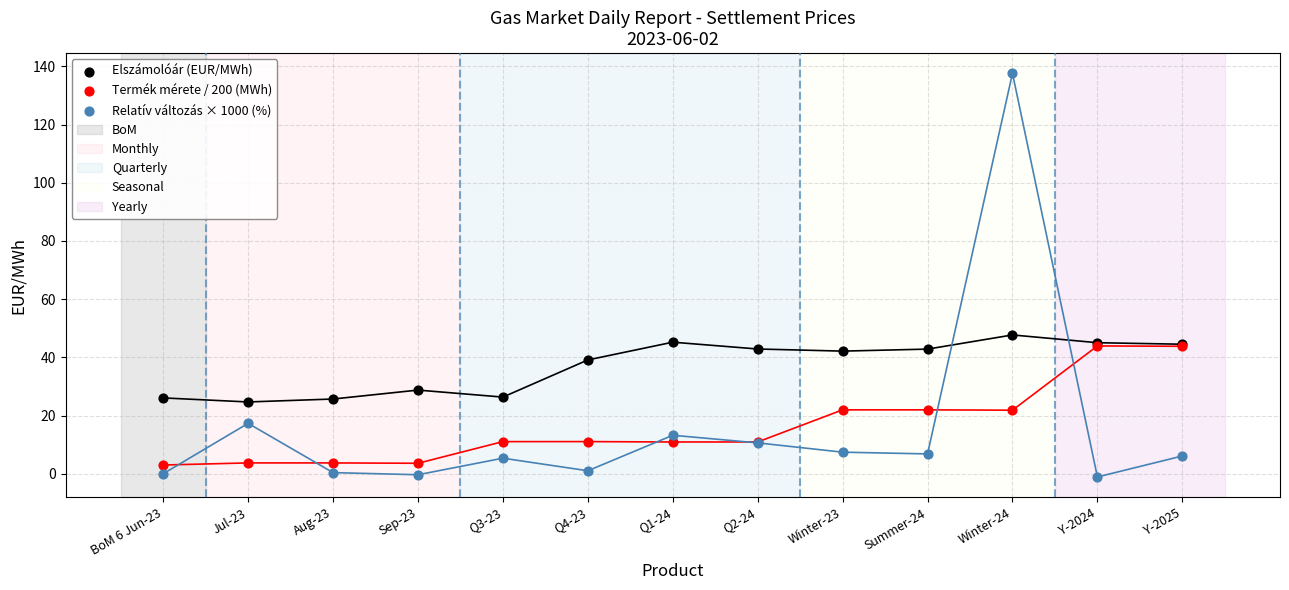

In the Relatív változás × 1000 (%) series, what Y value is closest to 68?

17.3